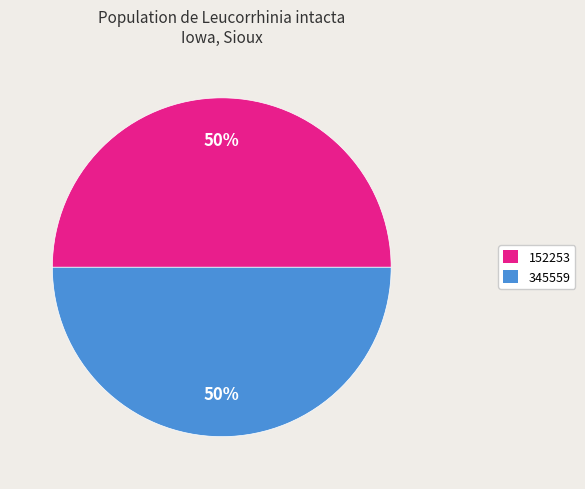

True or false: 345559 accounts for 50% of the total.

True